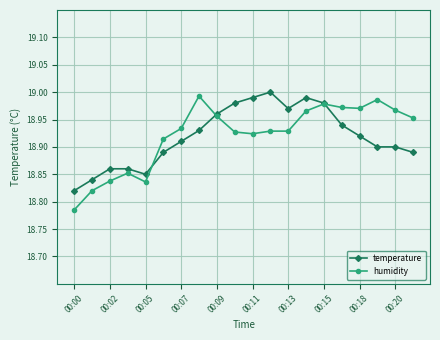

What is the difference between the second highest and minimum values in the temperature series?

0.2